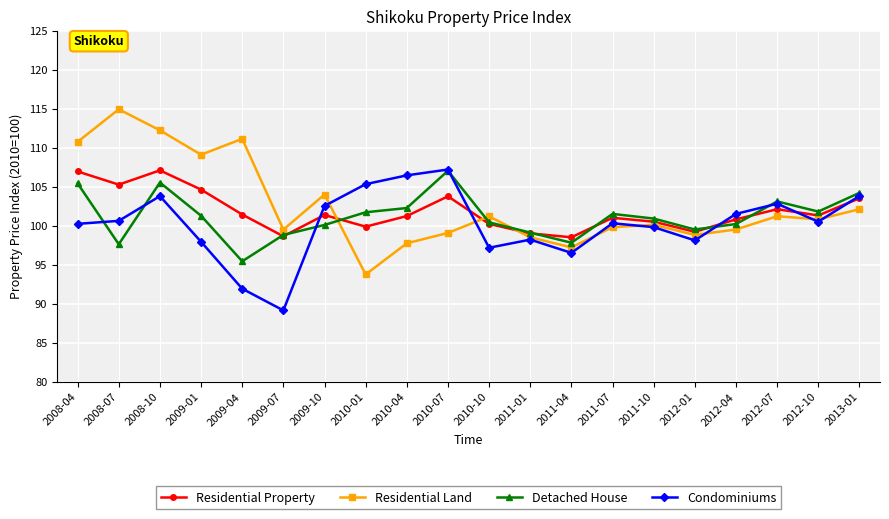

True or false: Residential Property and Condominiums cross at least once.

True